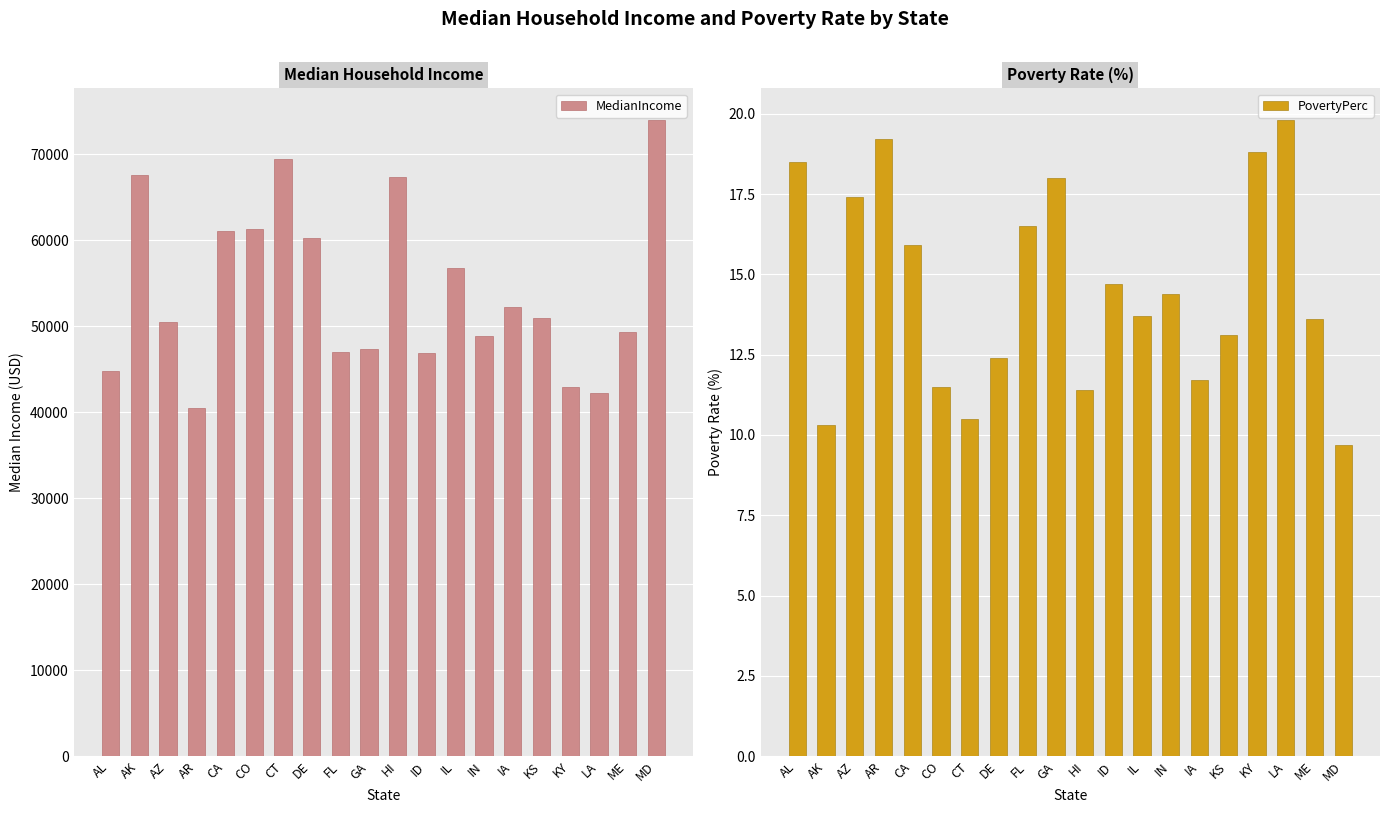

Reading left to right, transcribe all the data shown in this chart.

MedianIncome: AL=44833.0	AK=67629.0	AZ=50448.0	AR=40511.0	CA=61094.0	CO=61303.0	CT=69461.0	DE=60231.0	FL=46956.0	GA=47328.0	HI=67402.0	ID=46933.0	IL=56797.0	IN=48824.0	IA=52229.0	KS=50972.0	KY=42958.0	LA=42196.0	ME=49331.0	MD=73971.0
PovertyPerc: AL=18.5	AK=10.3	AZ=17.4	AR=19.2	CA=15.9	CO=11.5	CT=10.5	DE=12.4	FL=16.5	GA=18.0	HI=11.4	ID=14.7	IL=13.7	IN=14.4	IA=11.7	KS=13.1	KY=18.8	LA=19.8	ME=13.6	MD=9.7